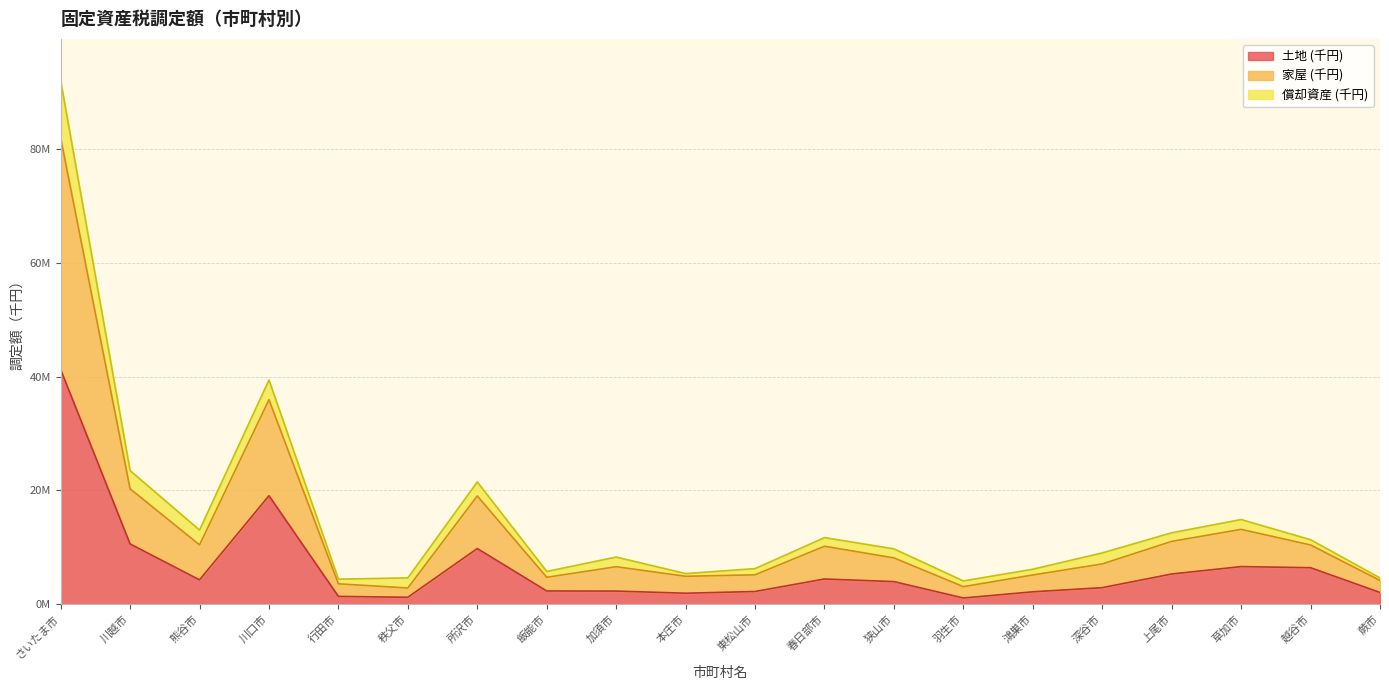

What position from the right is 川越市?

19